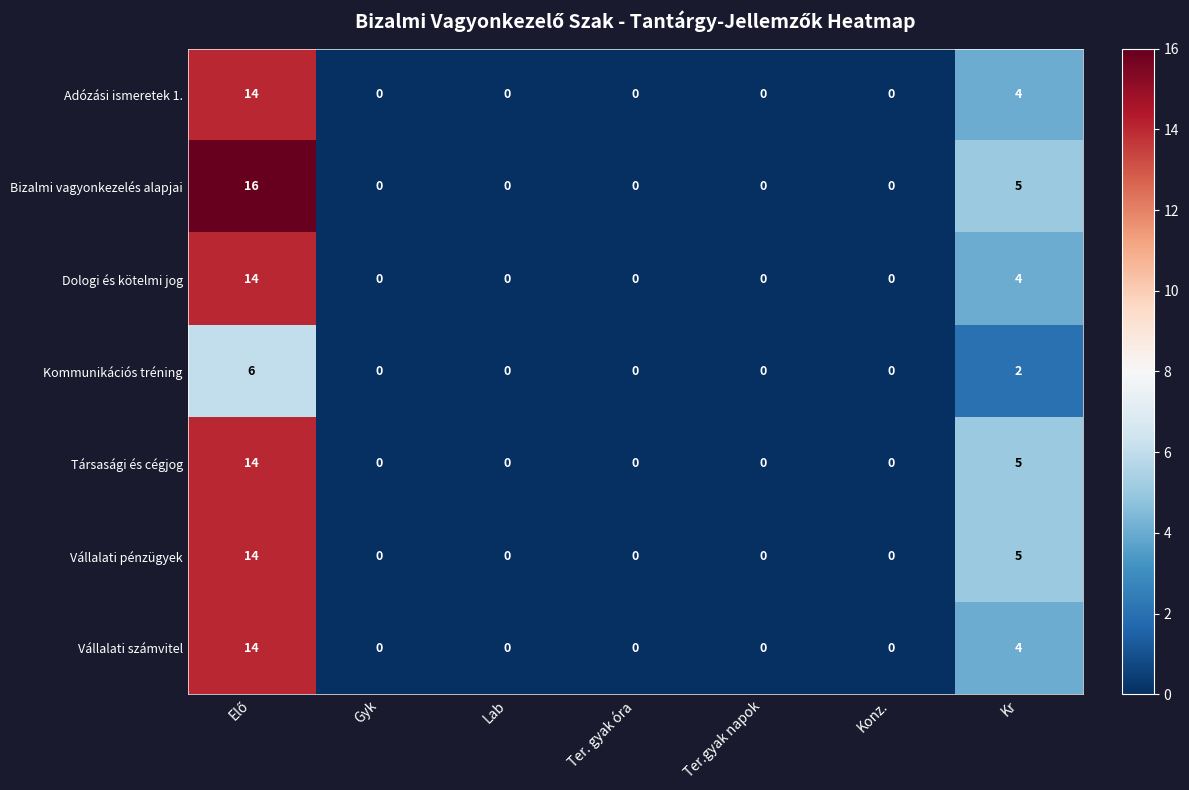

The value of Vállalati pénzügyek at Konz. is -6. True or false?

False